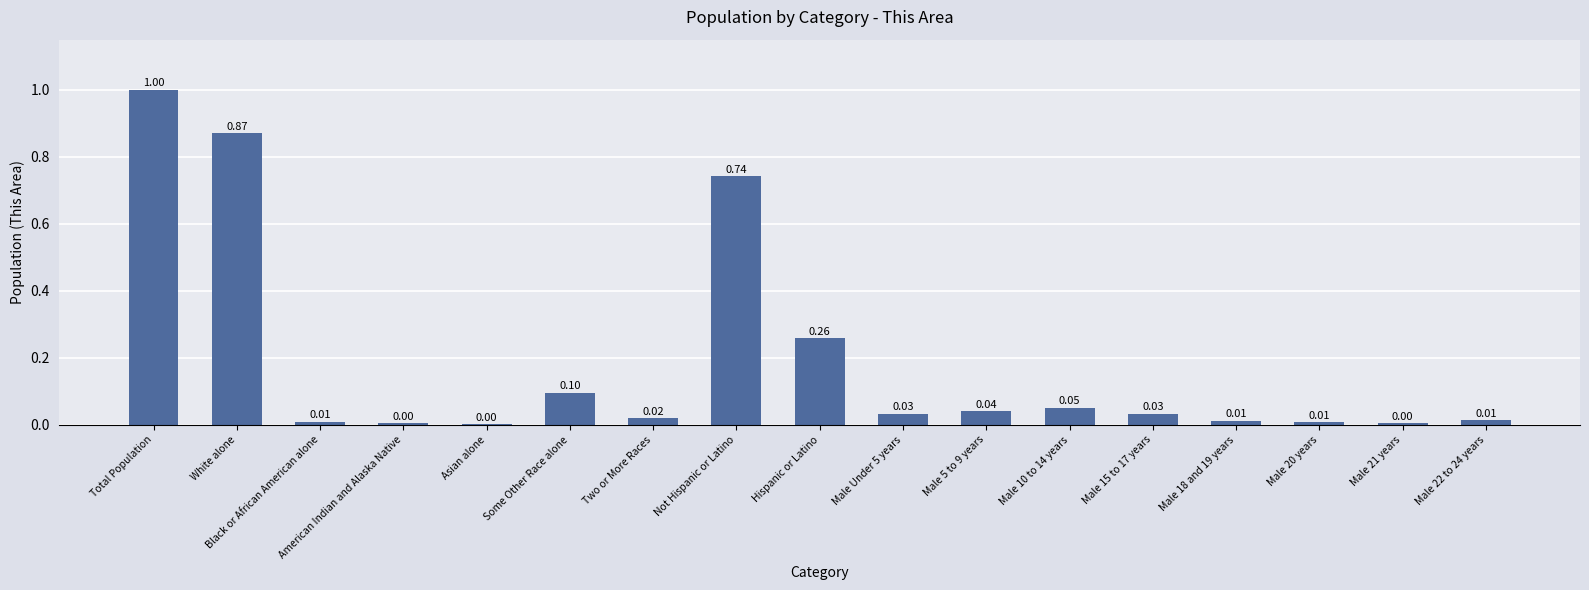

Which label corresponds to the largest value in the chart?

Total Population